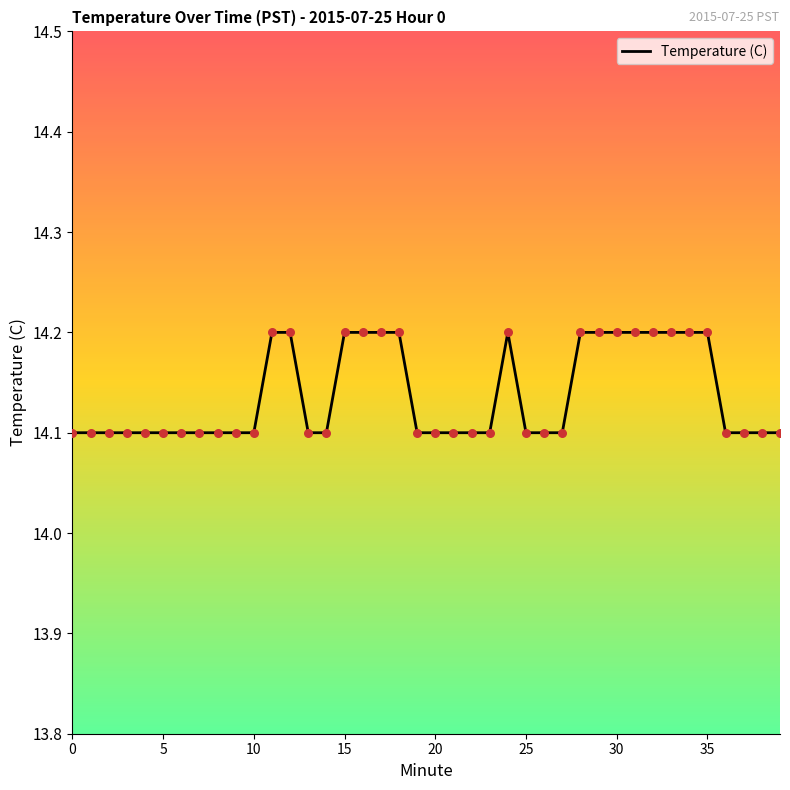

What is the greatest value displayed?

14.2